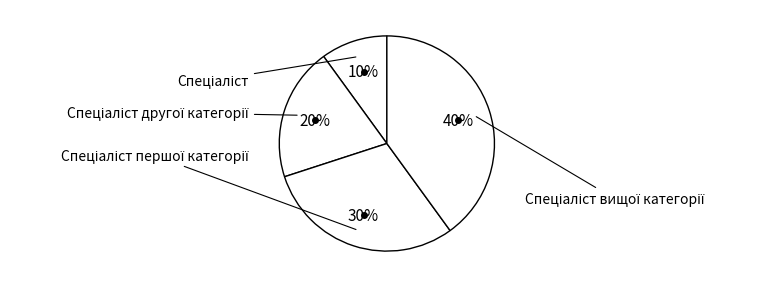

What is the smallest slice in the pie chart?

Спеціаліст